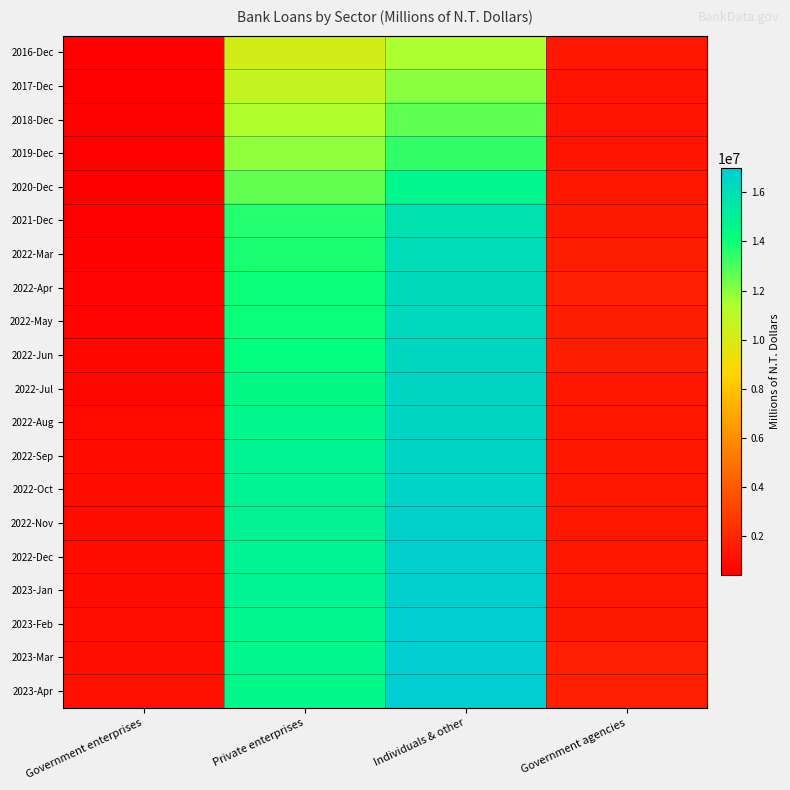

What is the greatest value displayed?

16974369